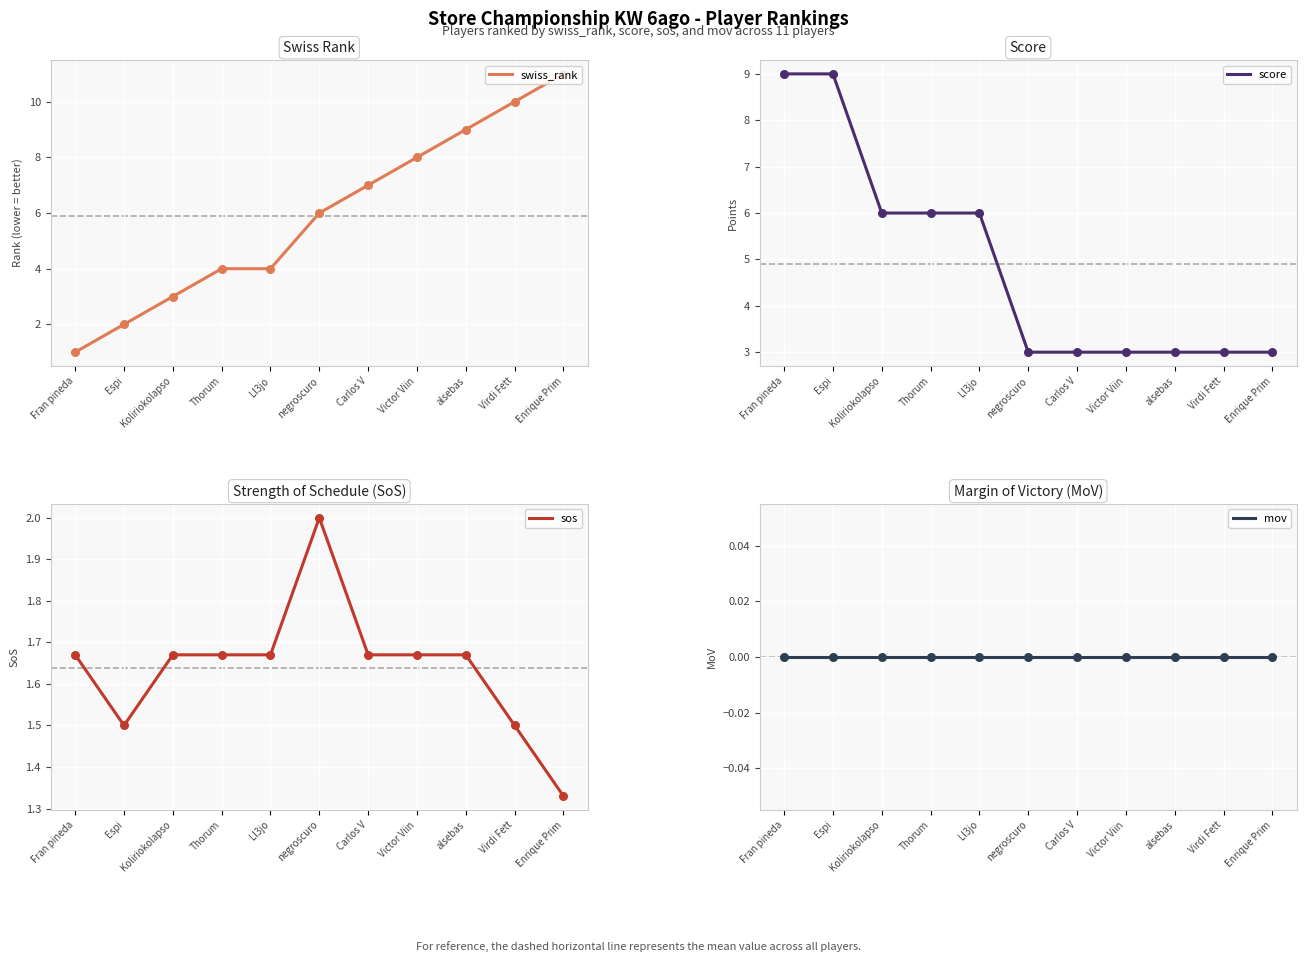

Which series has the widest spread of Y values?

swiss_rank